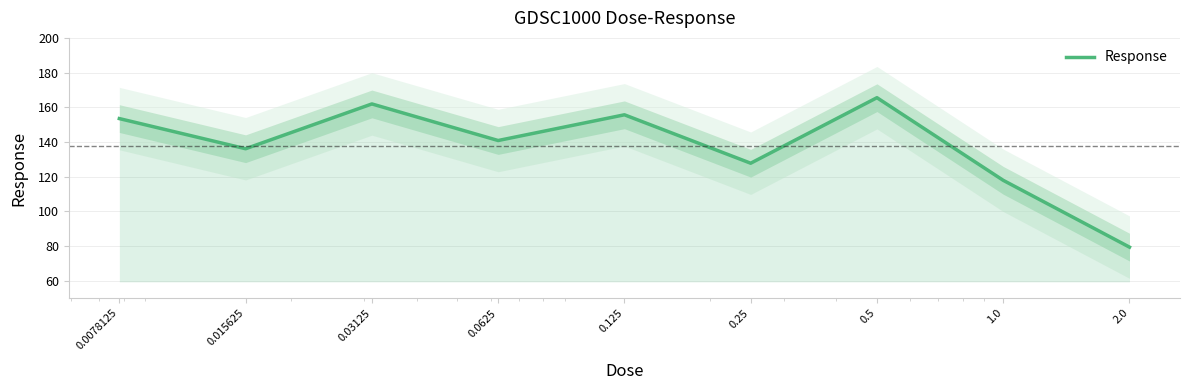

What is the greatest value displayed?

165.5